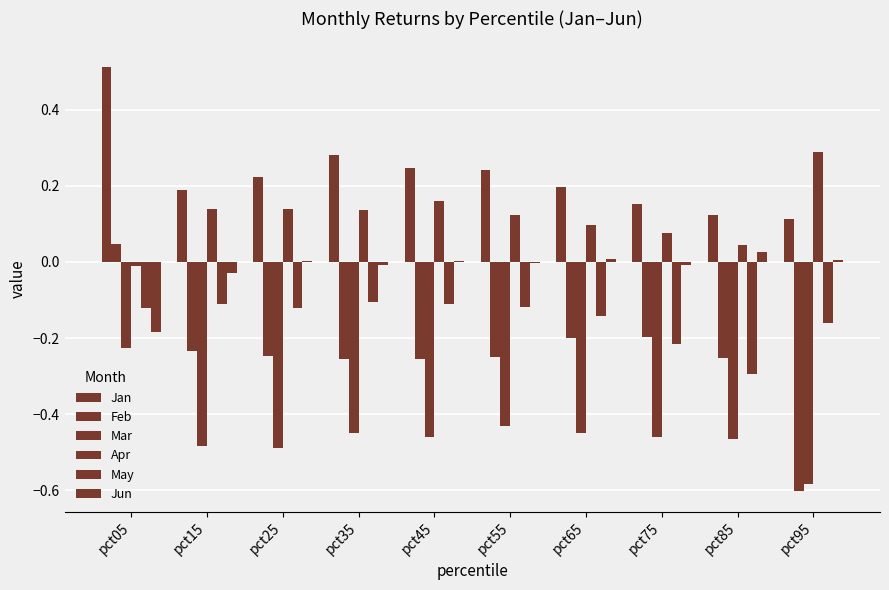

Is the value of Feb at pct95 greater than the value of Jun at pct65?

No